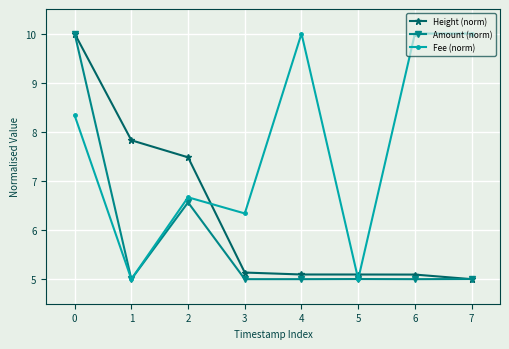

Reading left to right, extract all data points from this chart.

Height (norm): 0=10.0	1=7.8	2=7.5	3=5.1	4=5.1	5=5.1	6=5.1	7=5.0
Amount (norm): 0=10.0	1=5.0	2=6.6	3=5.0	4=5.0	5=5.0	6=5.0	7=5.0
Fee (norm): 0=8.3	1=5.0	2=6.7	3=6.3	4=10.0	5=5.0	6=10.0	7=10.0